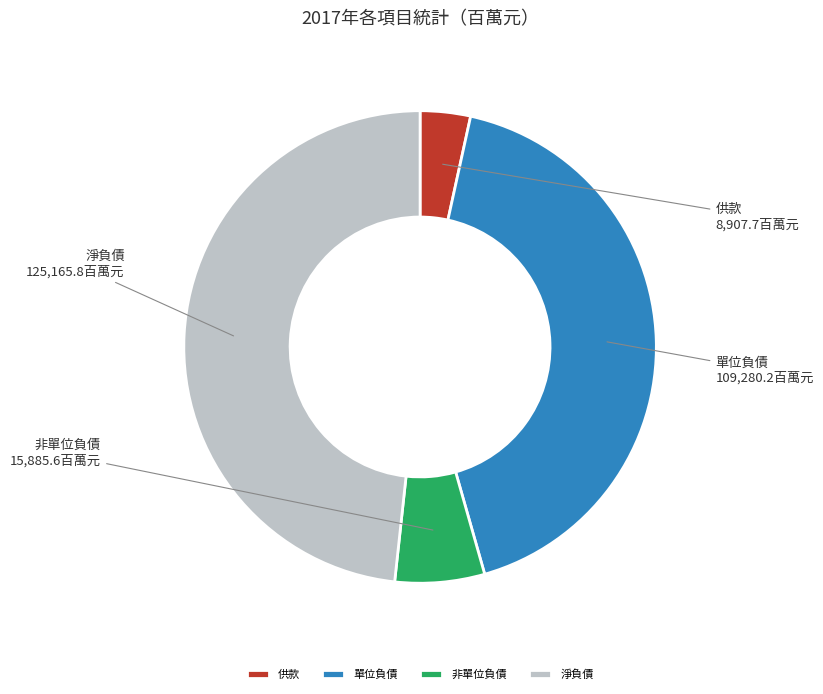

Is it true that 單位負債 is 50% of the pie?

False